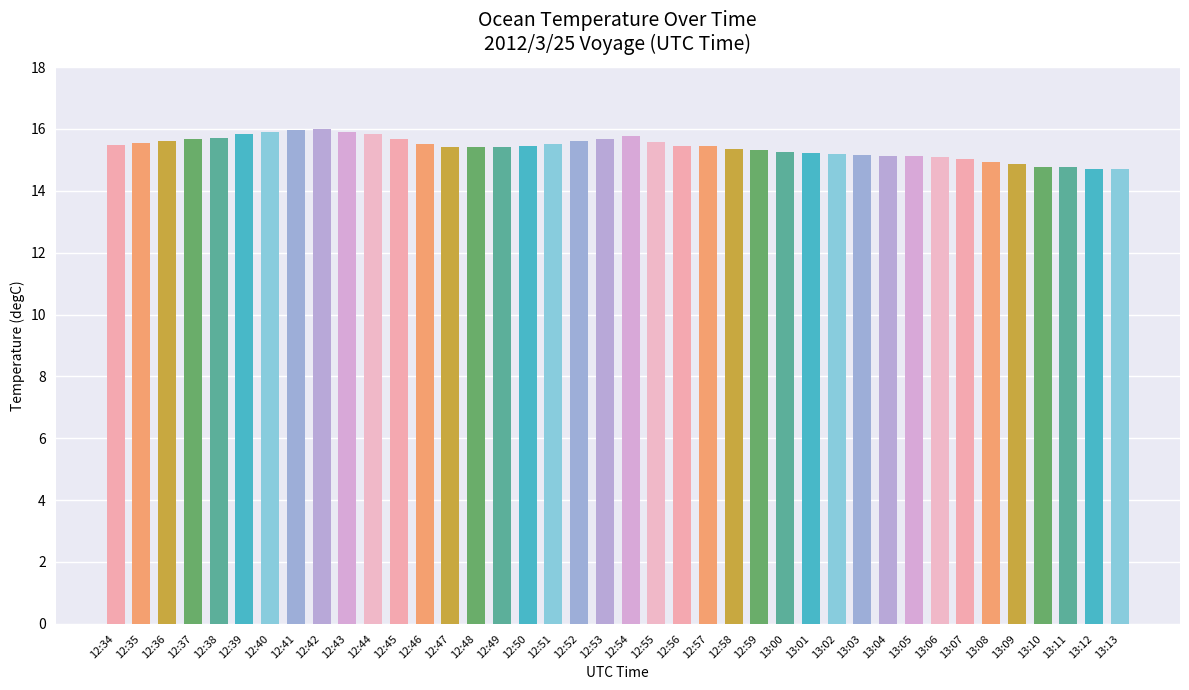

What is the label of the 5th bar from the right?

13:09